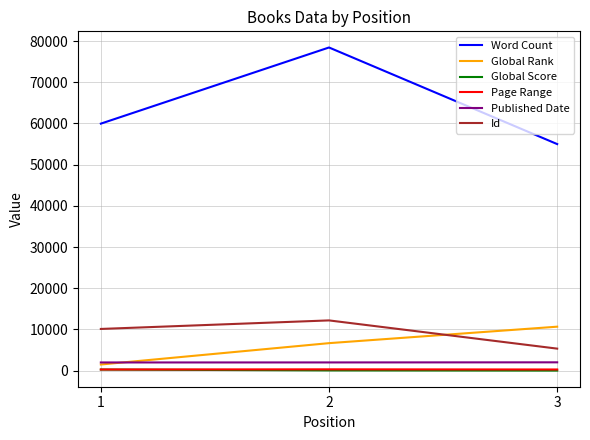

Which series changed the most between 2 and 3?

Word Count